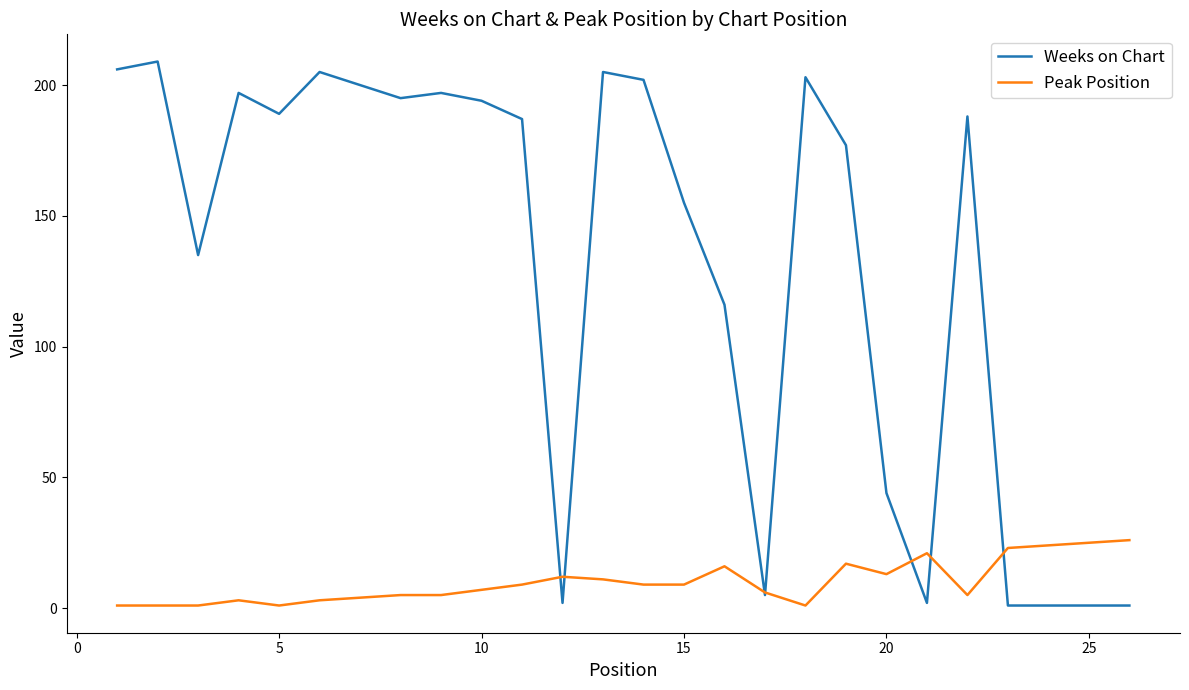

List the series in order of their peak value, highest first.

Weeks on Chart, Peak Position